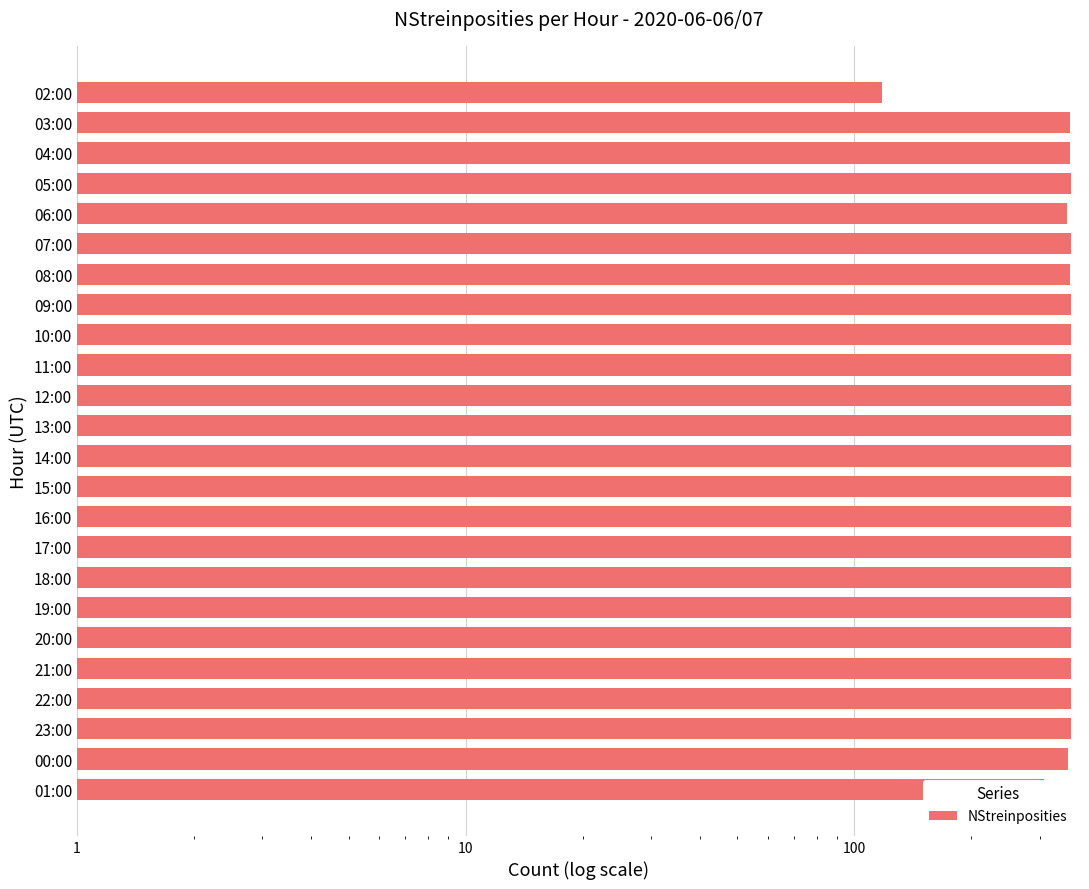

How many values are below 360?

7